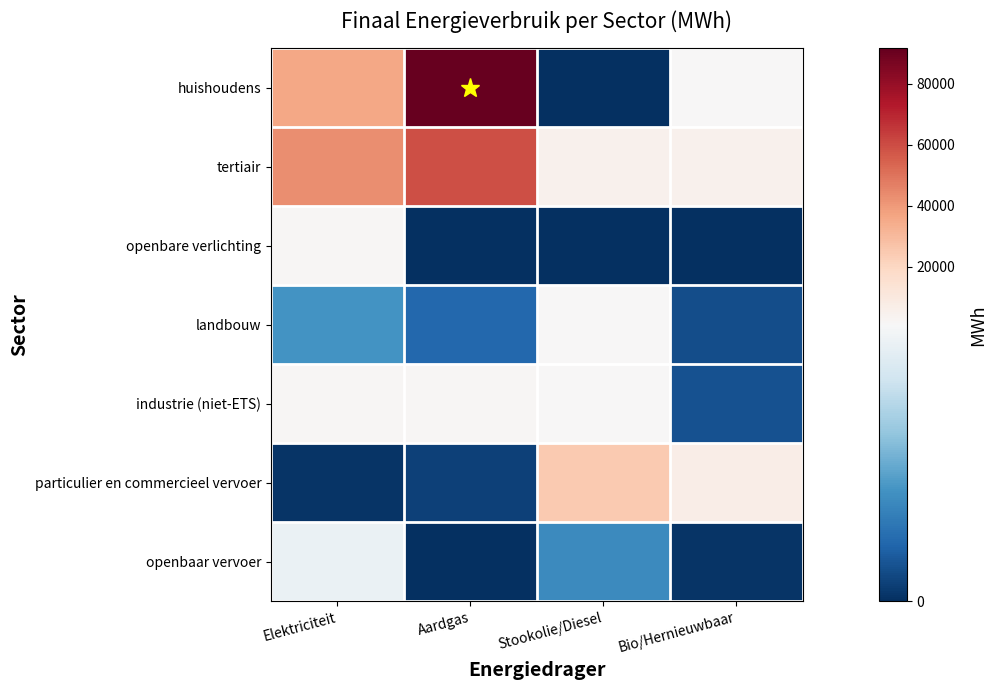

At which category is the sum across all series the highest?

Aardgas